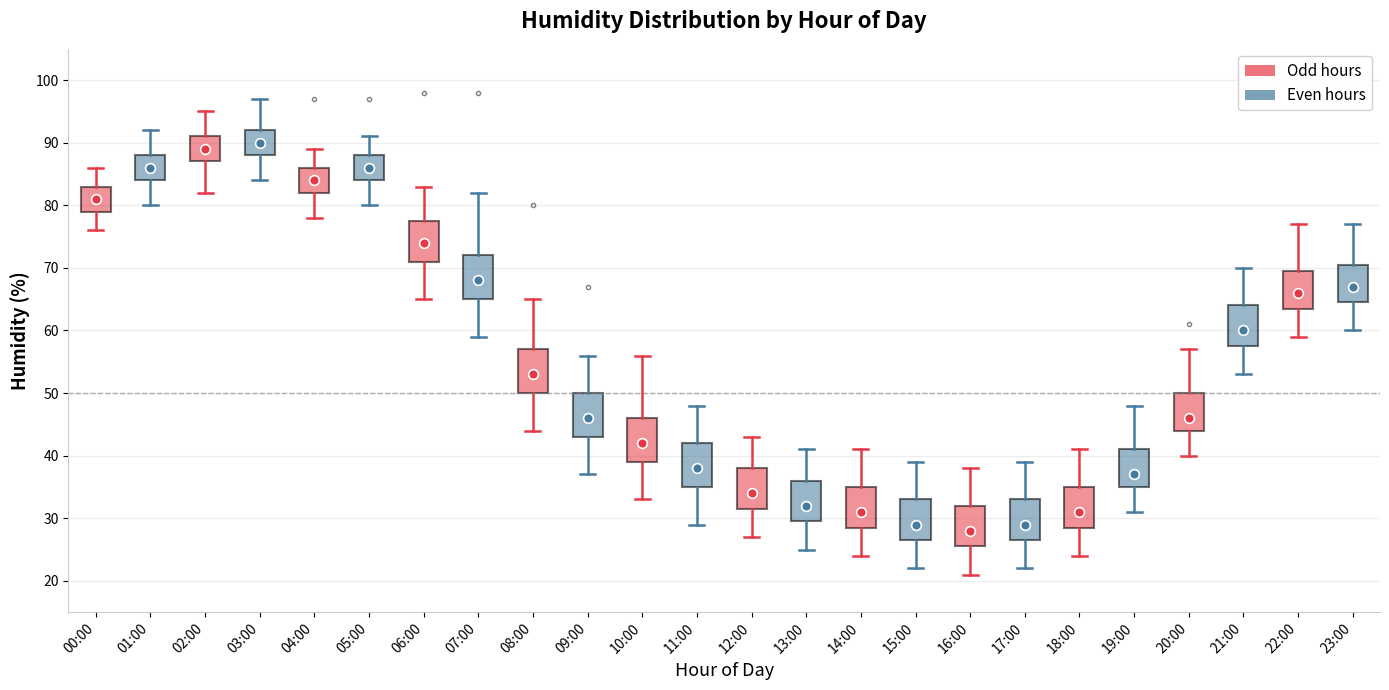

Which box has the highest median line?

03:00